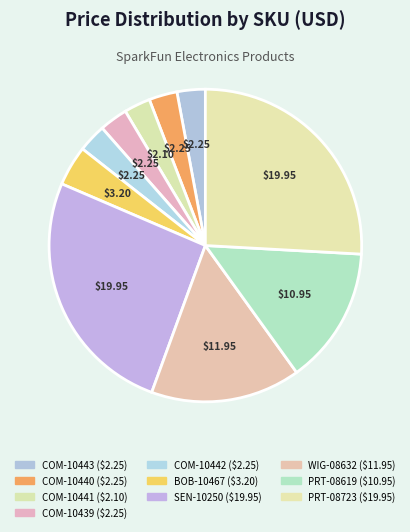

To the nearest percent, what percentage of the pie is BOB-10467?

4%